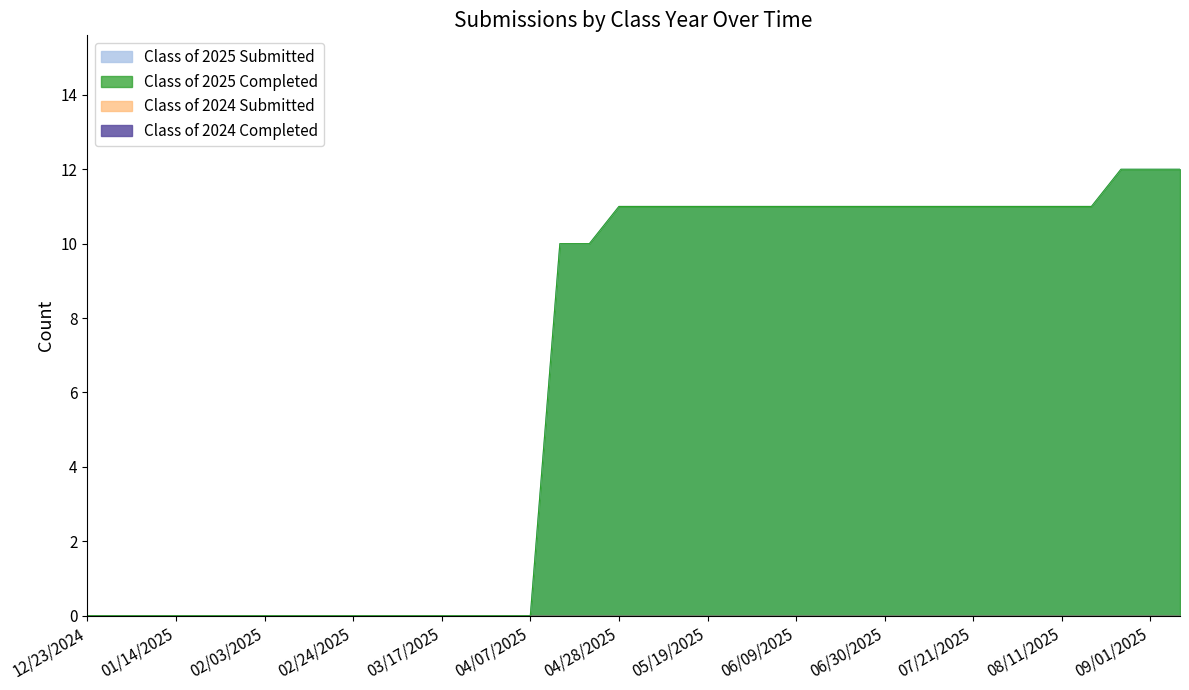

Reading left to right, extract all data points from this chart.

Class of 2025 Submitted: 0	0	0	0	0	0	0	0	0	0	0	0	0	0	0	0	10	10	11	11	11	11	11	11	11	11	11	11	11	11	11	11	11	11	11	12	12	12
Class of 2025 Completed: 0	0	0	0	0	0	0	0	0	0	0	0	0	0	0	0	10	10	11	11	11	11	11	11	11	11	11	11	11	11	11	11	11	11	11	12	12	12